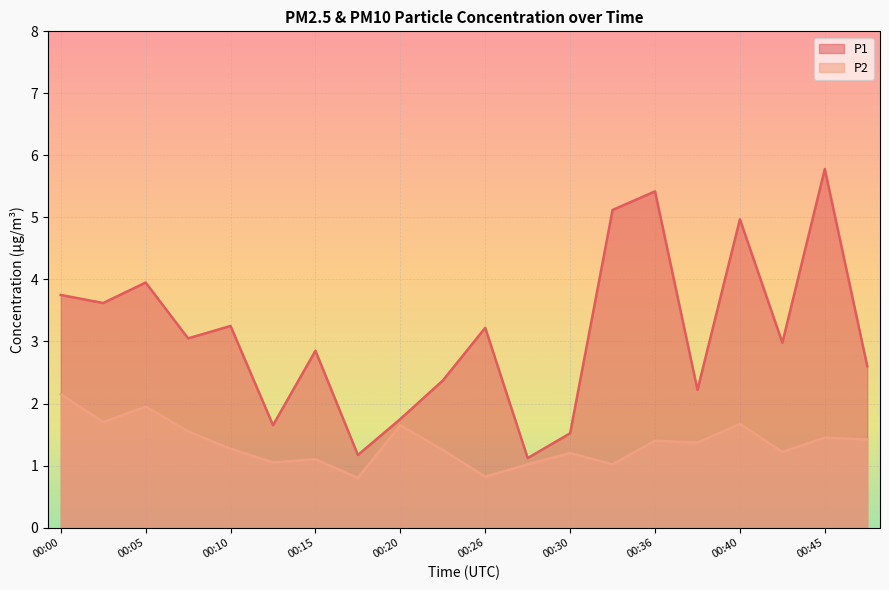

Is it true that P1 equals 2.4 at 00:23?

True